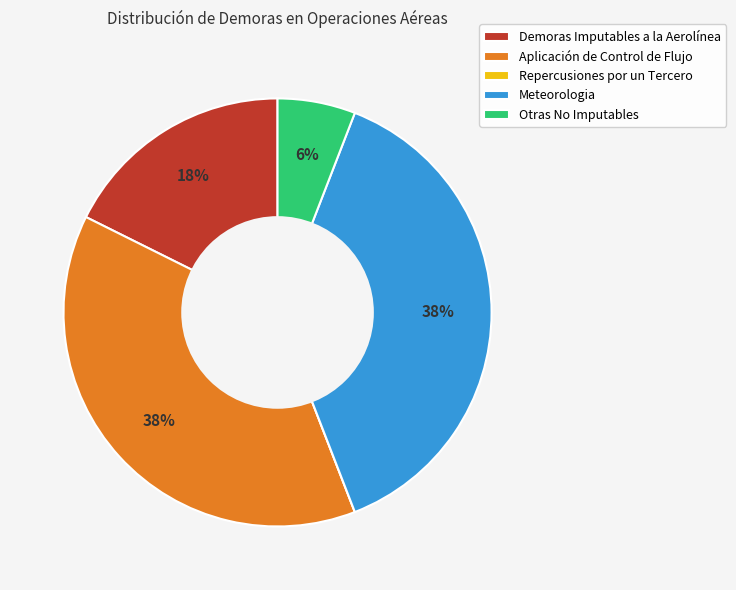

Do Otras No Imputables and Aplicación de Control de Flujo together represent more than half of the pie?

No